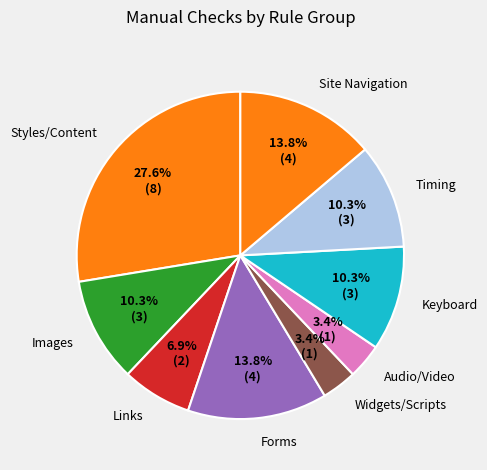

Which category has the biggest portion of the pie?

Styles/Content